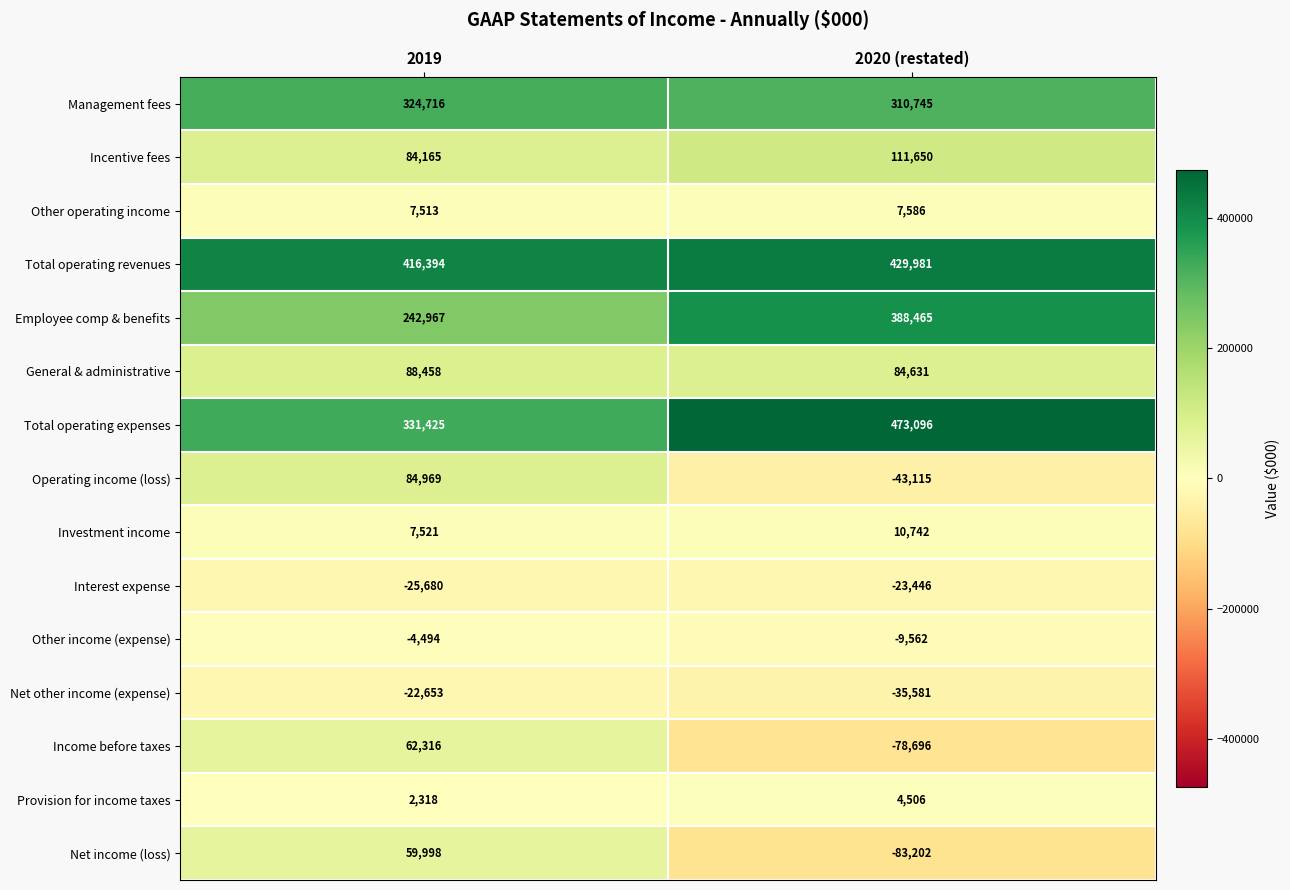

What is the sum of all Interest expense values?

-49126